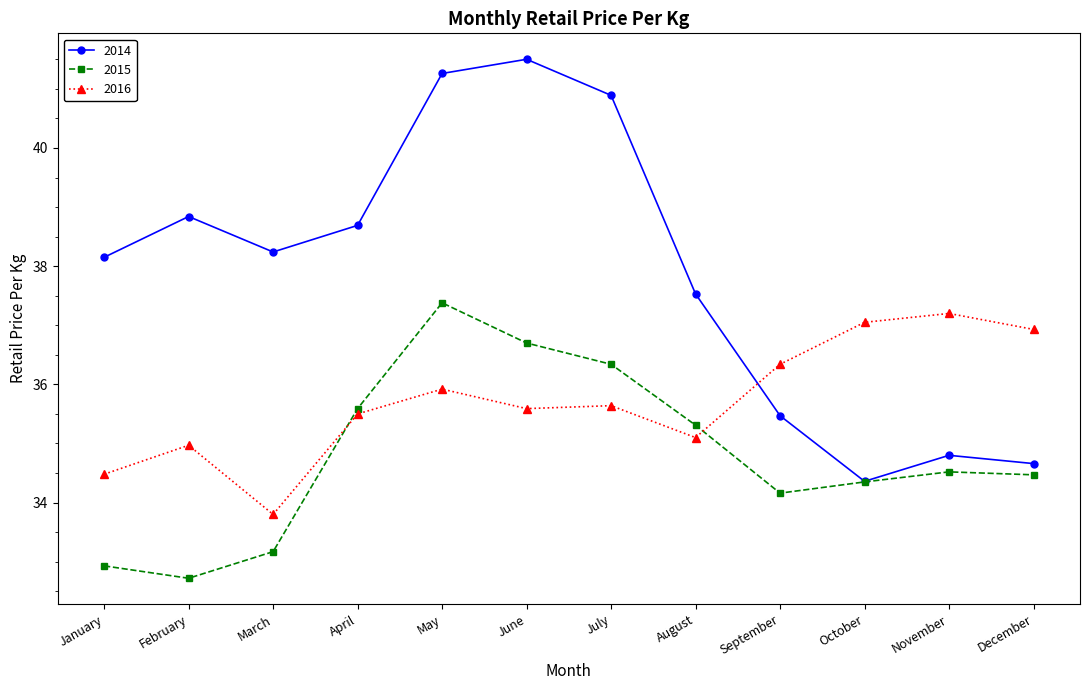

Which category has the lowest value in the 2014 series?

October